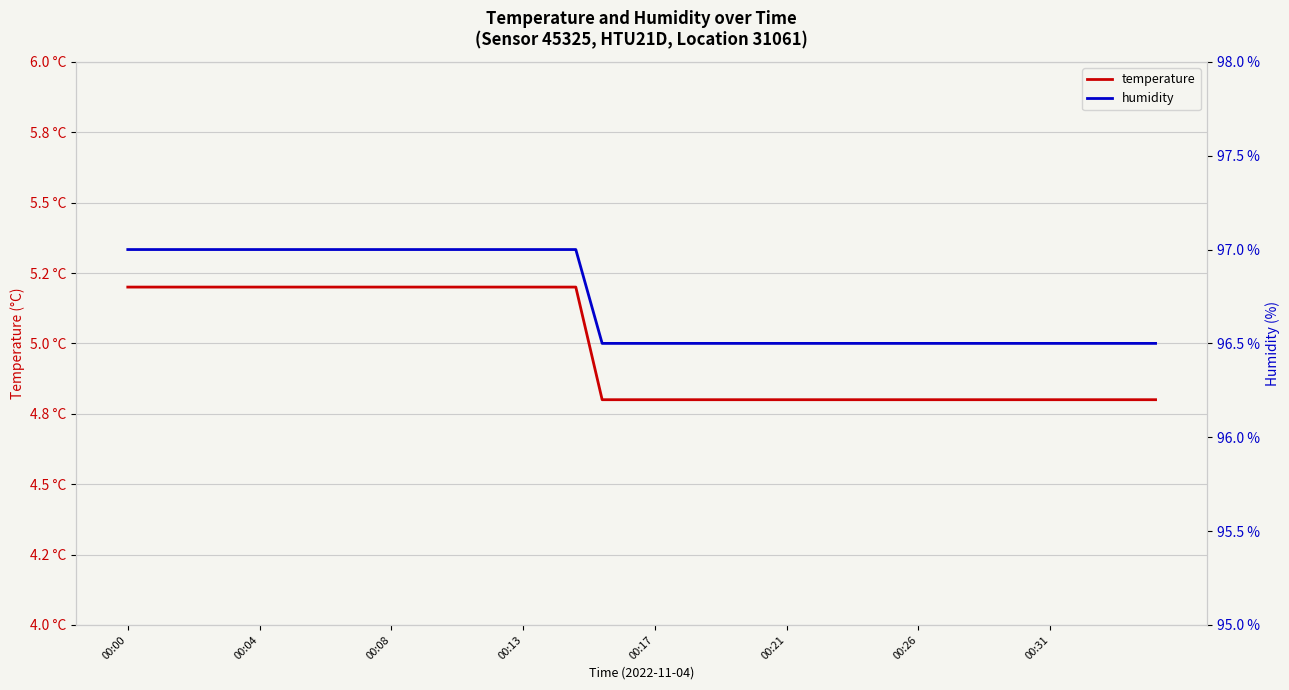

Read the temperature value at 13.

5.2